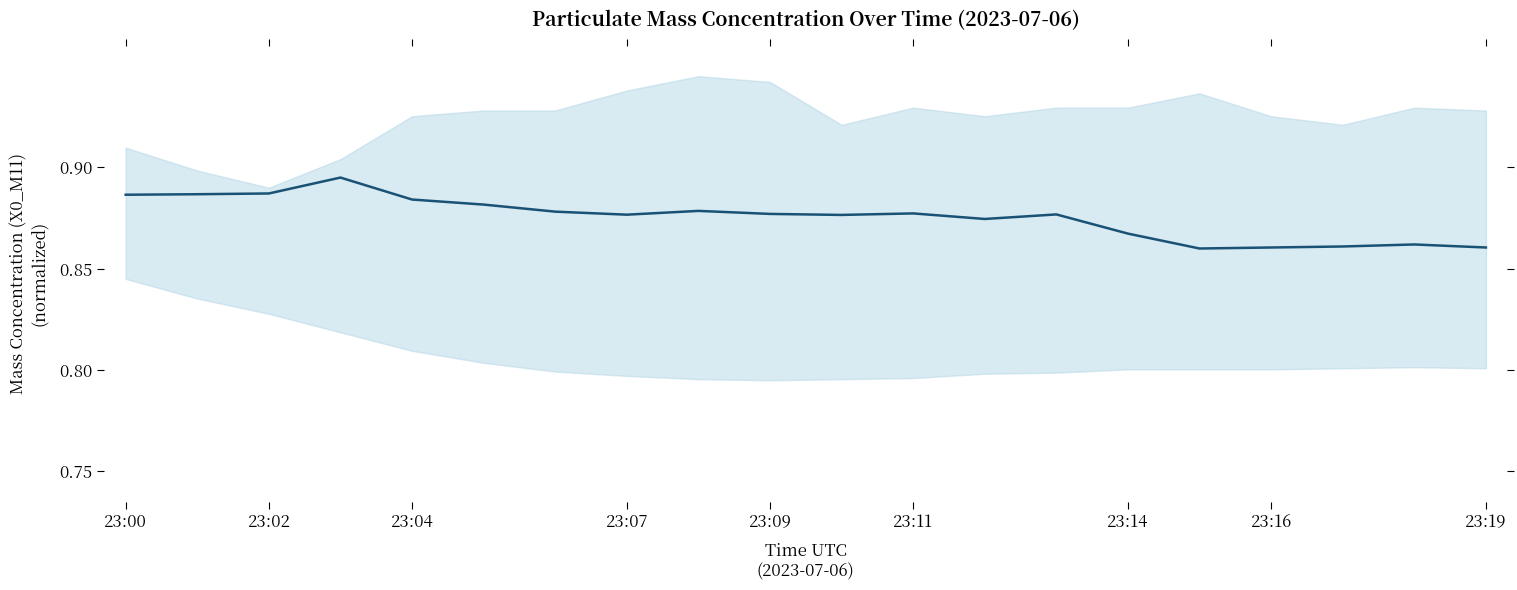

How many lines are shown in the chart?

1